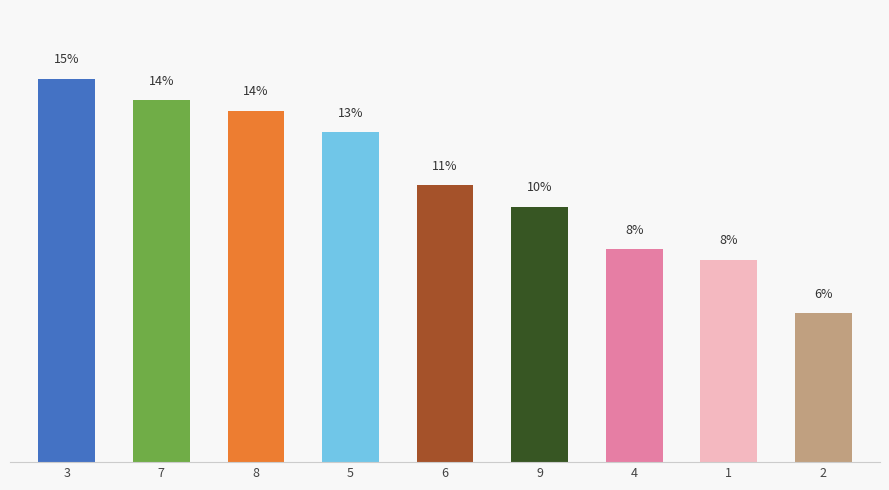

Does the chart contain any negative values?

No